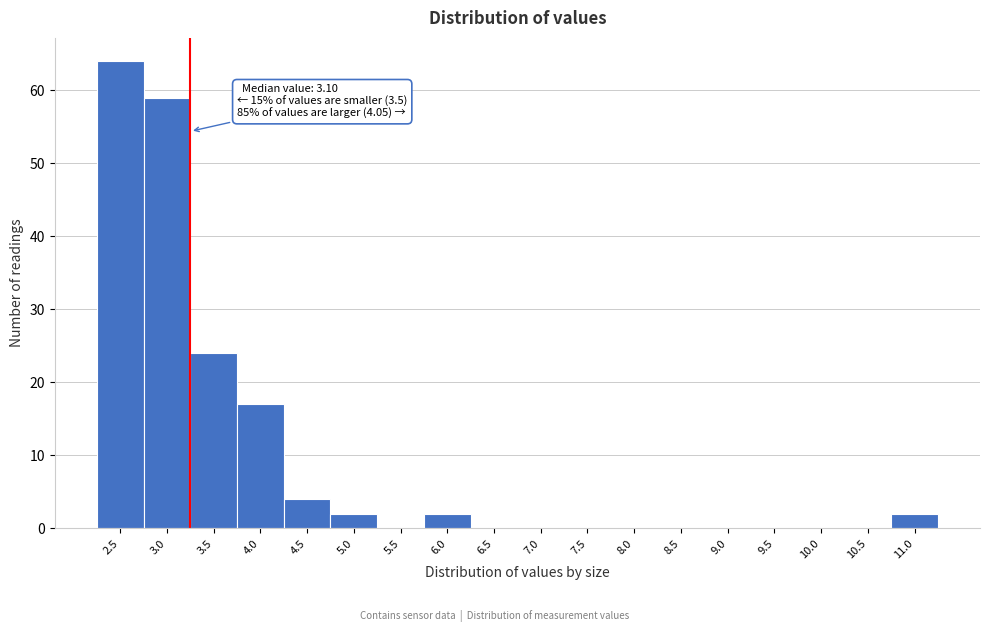

Reading left to right, what are all the values shown in this chart?

2.5=64	3.0=59	3.5=24	4.0=17	4.5=4	5.0=2	5.5=0	6.0=2	6.5=0	7.0=0	7.5=0	8.0=0	8.5=0	9.0=0	9.5=0	10.0=0	10.5=0	11.0=2